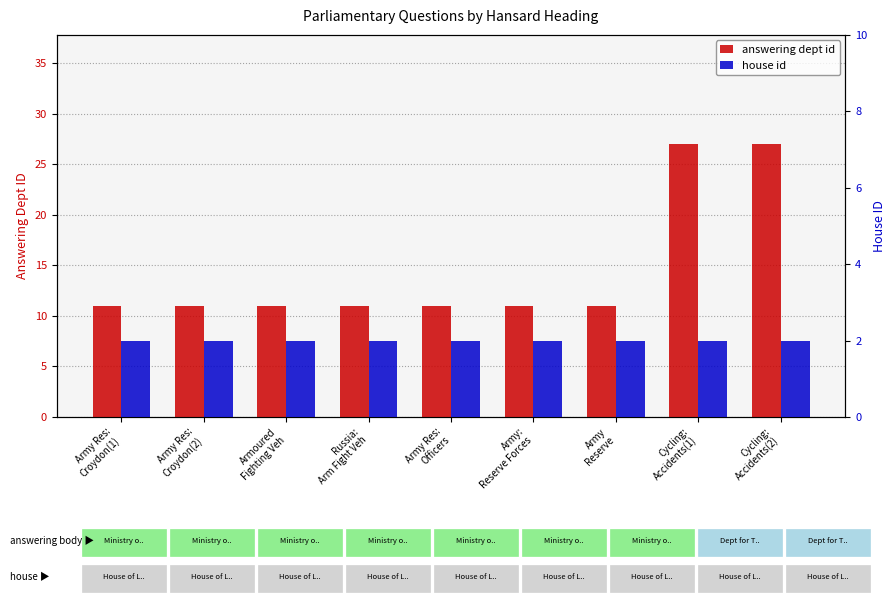

What is the highest value of the house id series?

2